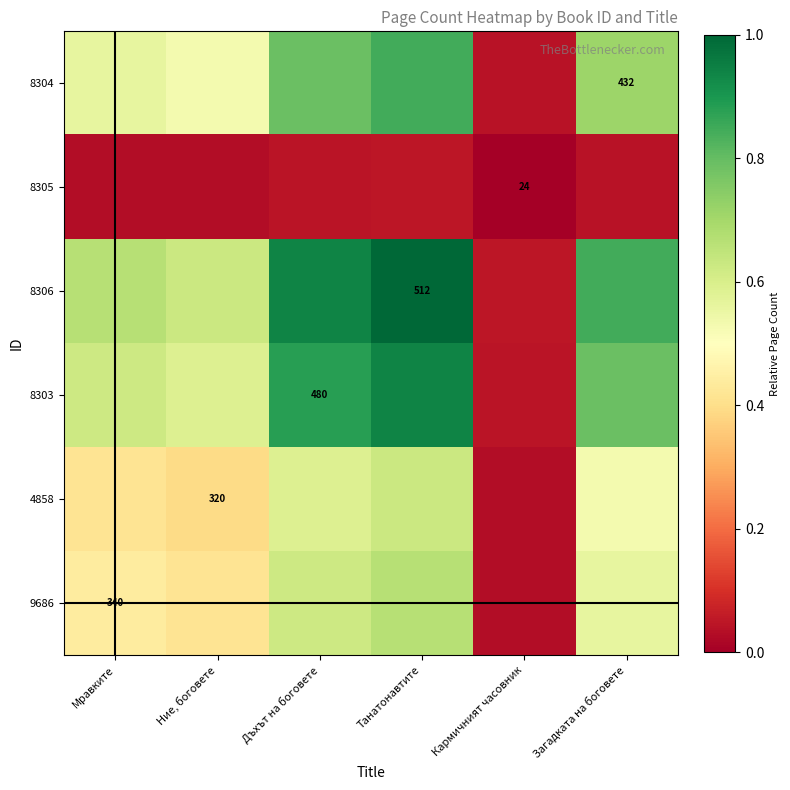

At which category is the sum across all series the highest?

Танатонавтите